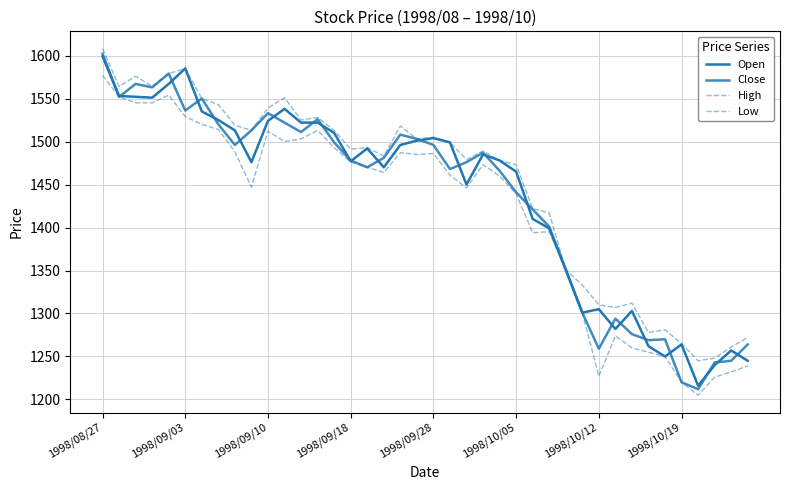

Rank the series by their maximum value, from highest to lowest.

High, Close, Open, Low